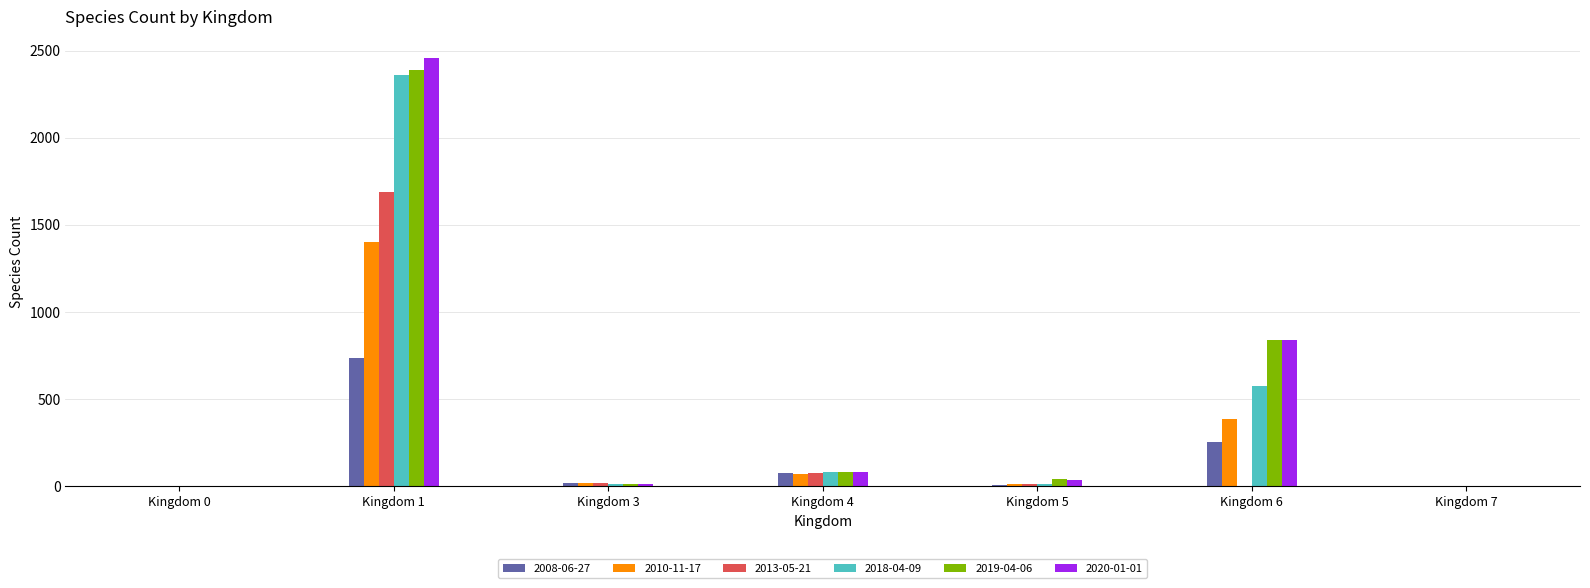

Which series has the largest range (max minus min)?

2020-01-01